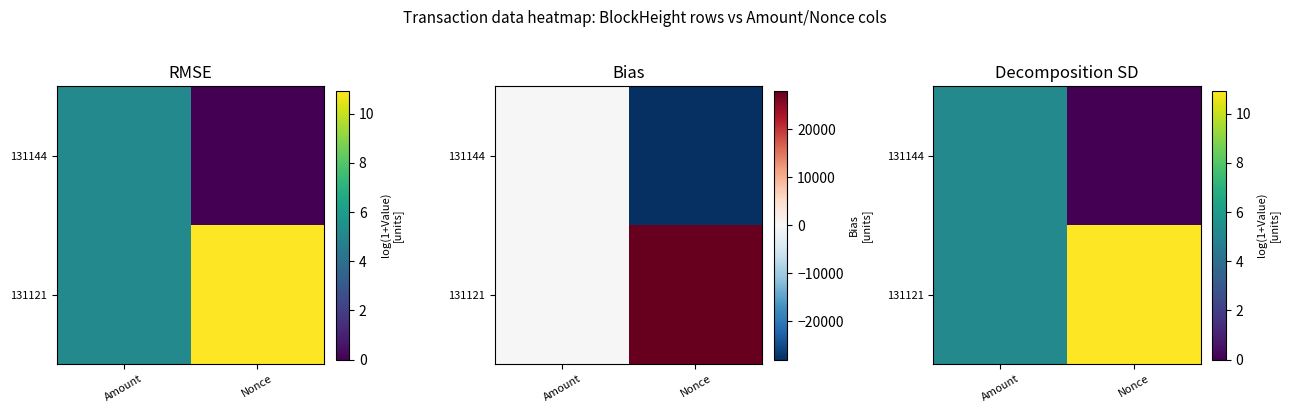

True or false: 131121 has a value of 3.6 at Nonce.

False